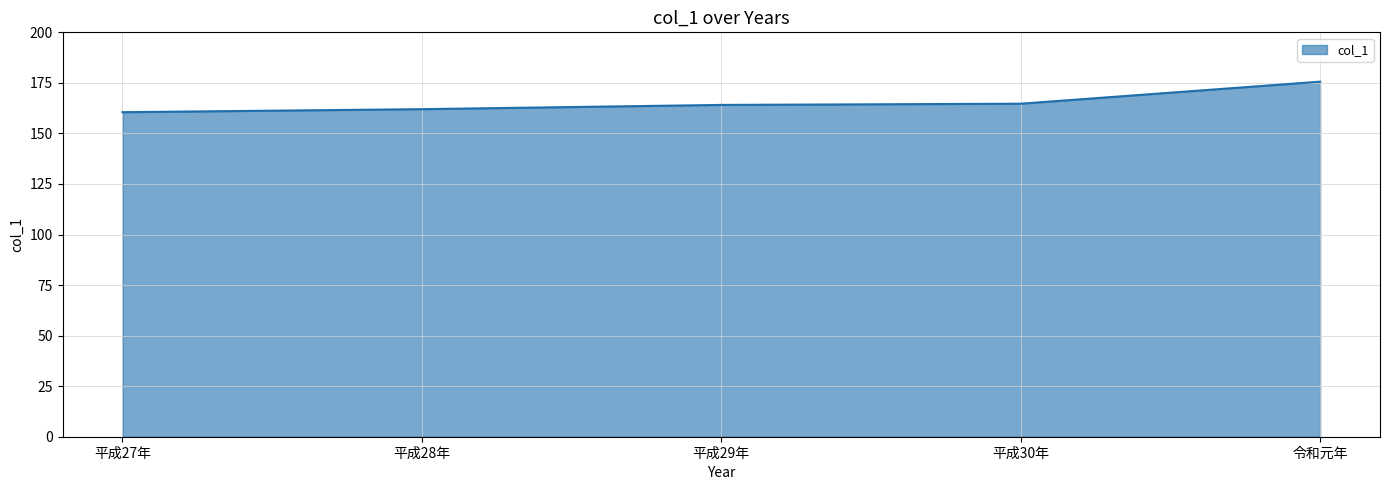

True or false: the data has more than 2 interior local peaks.

False